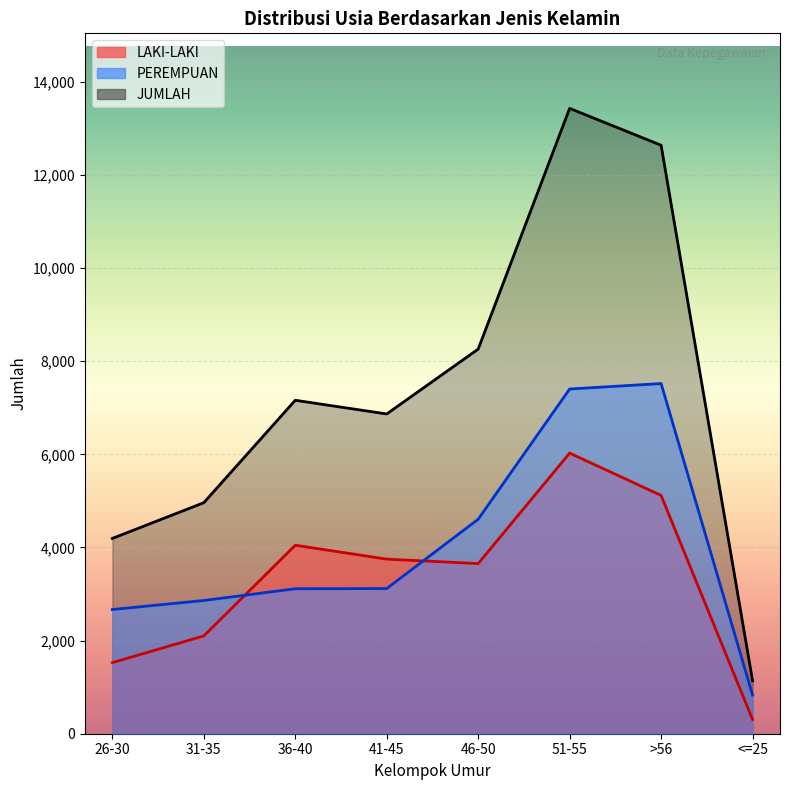

In LAKI-LAKI, how many points are lower than both neighbors (excluding endpoints)?

1